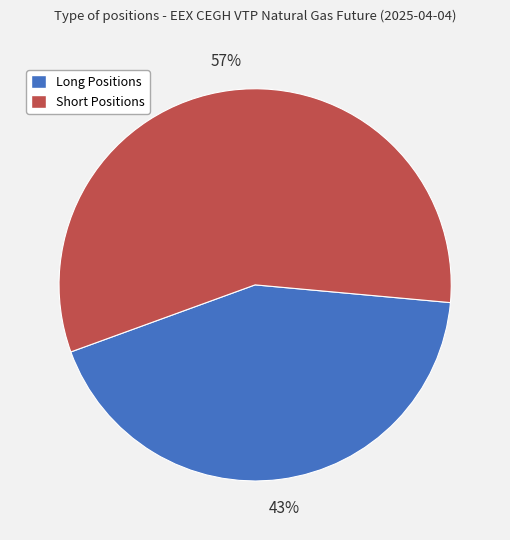

Which category has the biggest portion of the pie?

Short Positions